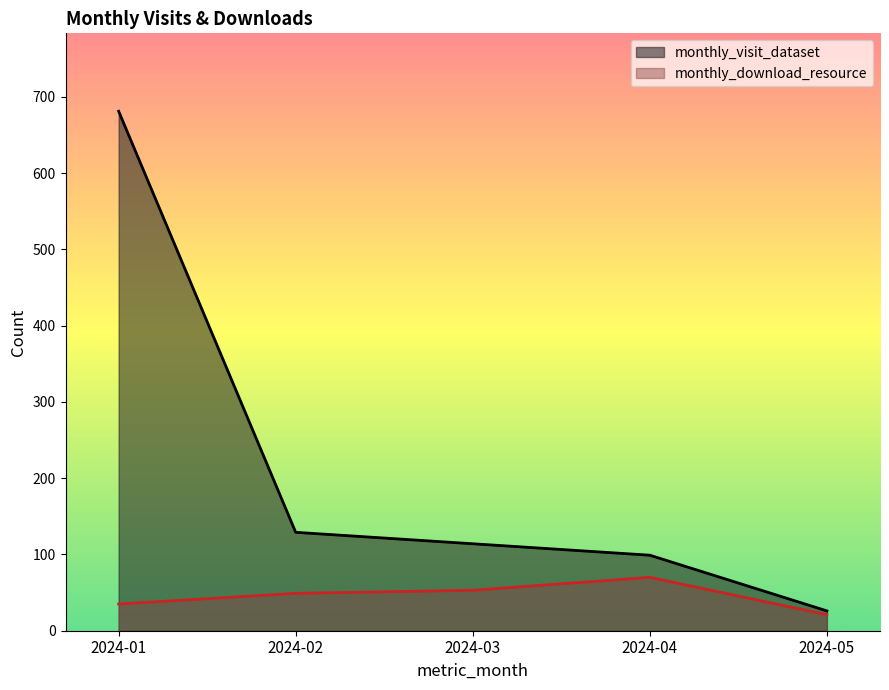

What is the total value across all series at 2024-03?

167